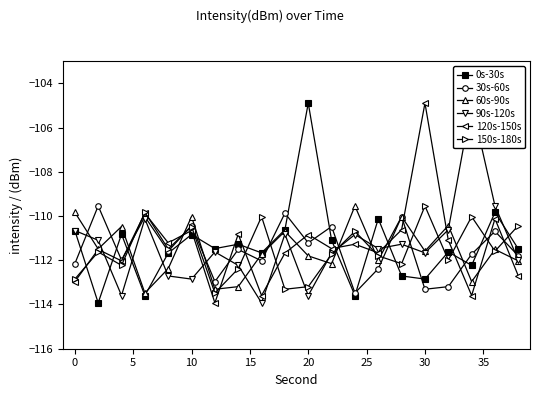

How many data points in 150s-180s are above -111?

7